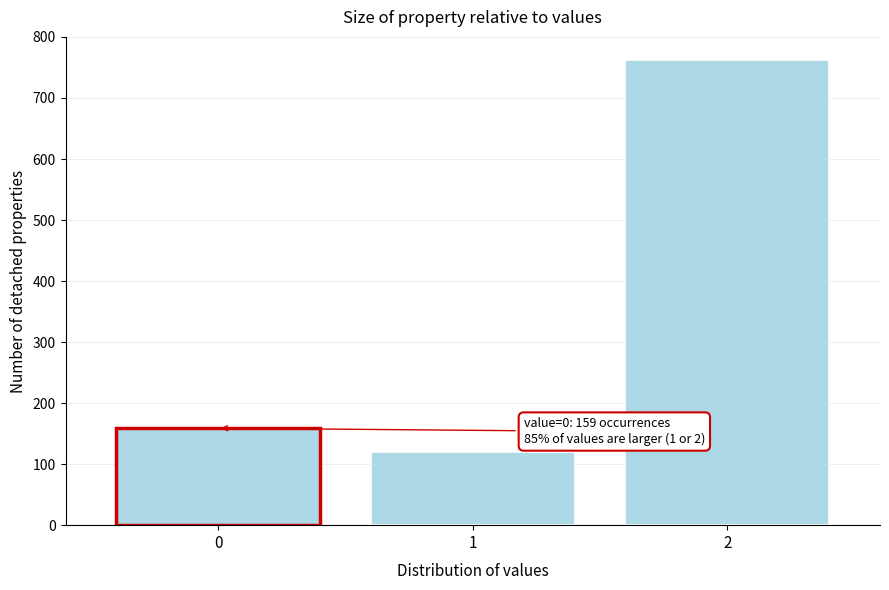

Reading left to right, what are all the values shown in this chart?

159	120	762